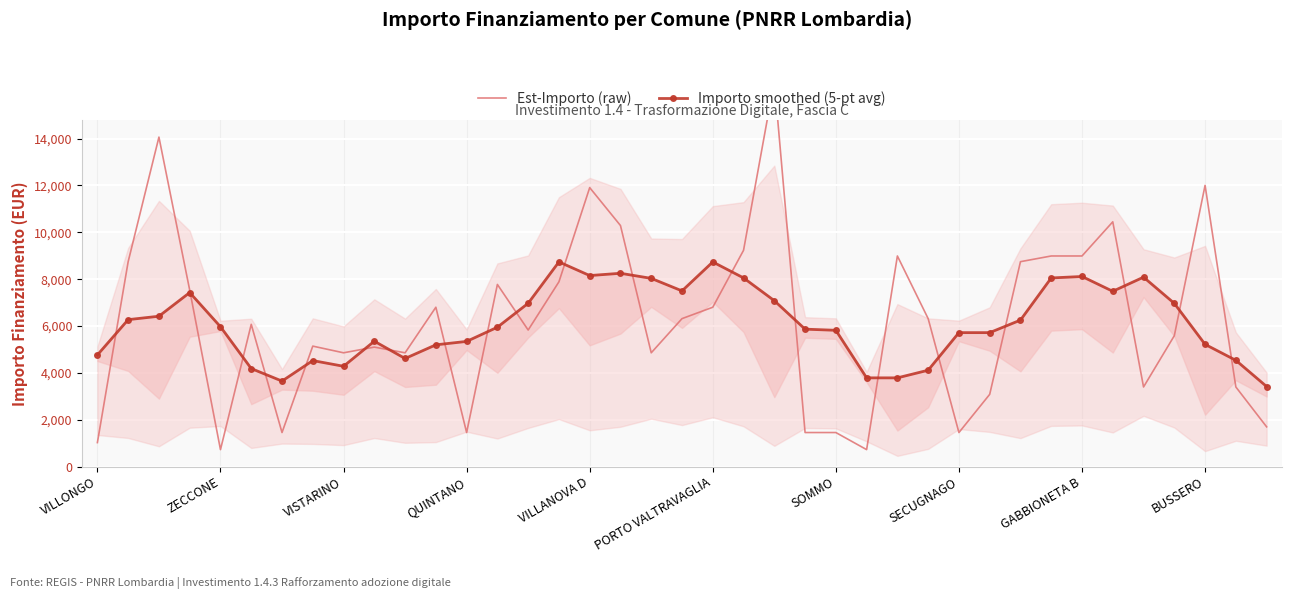

Rank the categories by Importo smoothed (5-pt avg) value from highest to lowest.

15, 20, 17, 16, 32, 34, 21, 31, 18, 19, 33, QUINTANO, 22, 14, 35, VISTARINO, ZECCONE, 30, VILLANOVA D, 13, 23, 24, 28, 29, BUSSERO, 12, 36, 11, VILLONGO, 10, 37, SECUGNAGO, GABBIONETA B, PORTO VALTRAVAGLIA, 27, 25, 26, SOMMO, 38